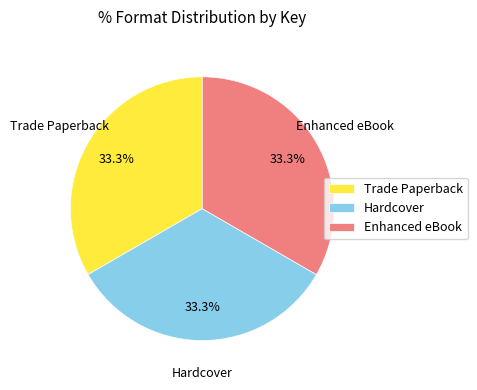

What percentage is NOT represented by Hardcover?

66.7%